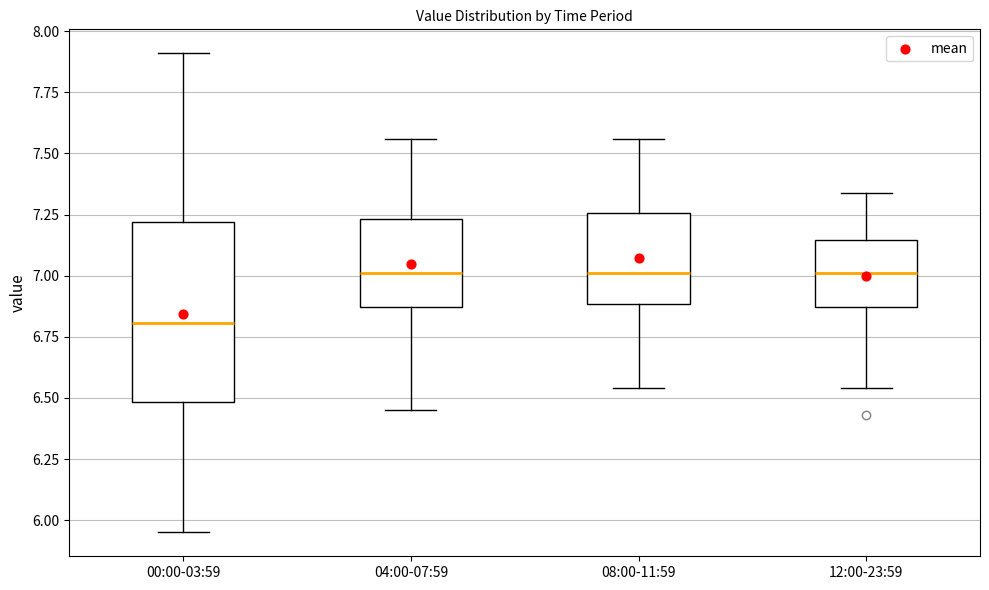

Comparing the boxes themselves (not the whiskers), which one is the tallest?

00:00-03:59